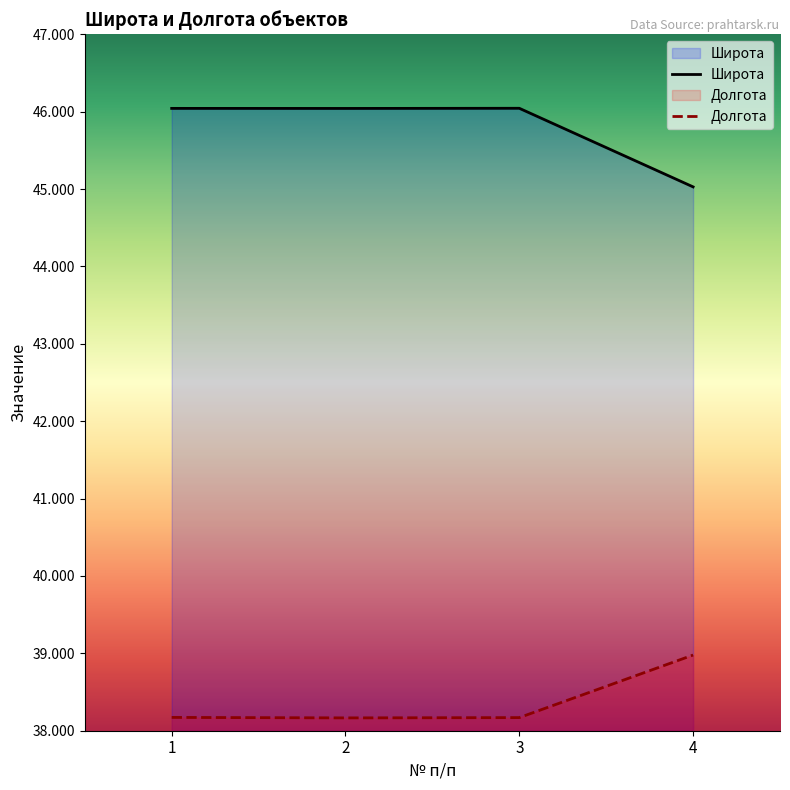

Is it true that Широта equals 74.7 at 4?

False